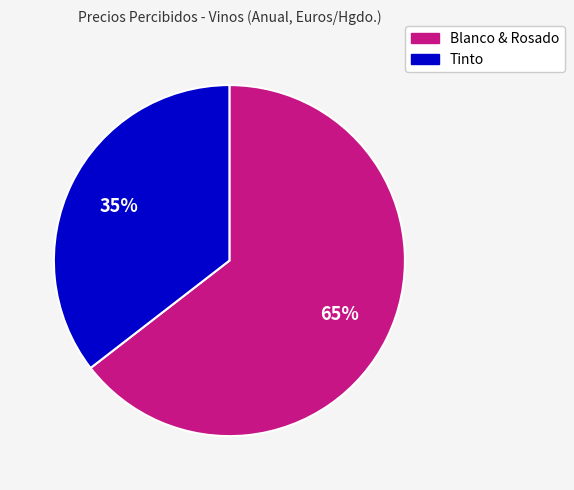

To the nearest percent, what is the average slice percentage?

50%